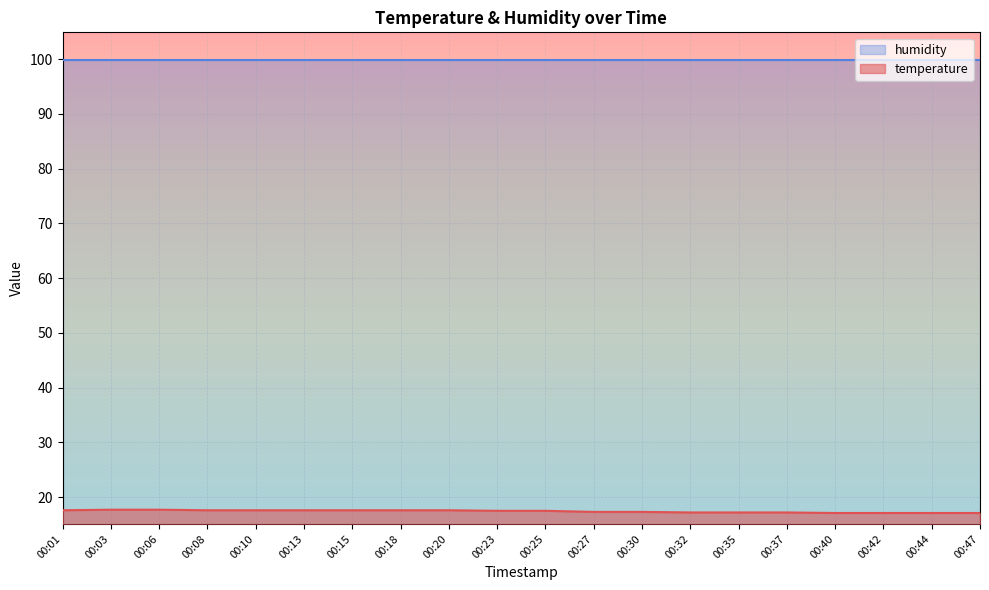

How many data points does each series have?

20